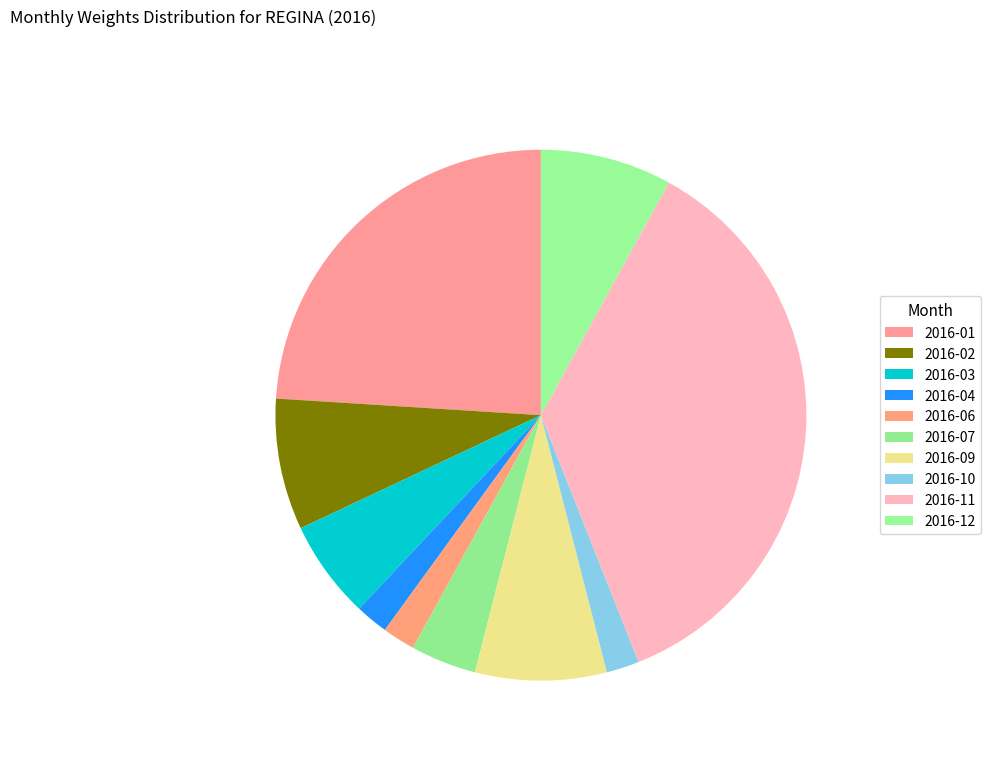

The 2016-01 slice represents 33% of the pie. True or false?

False